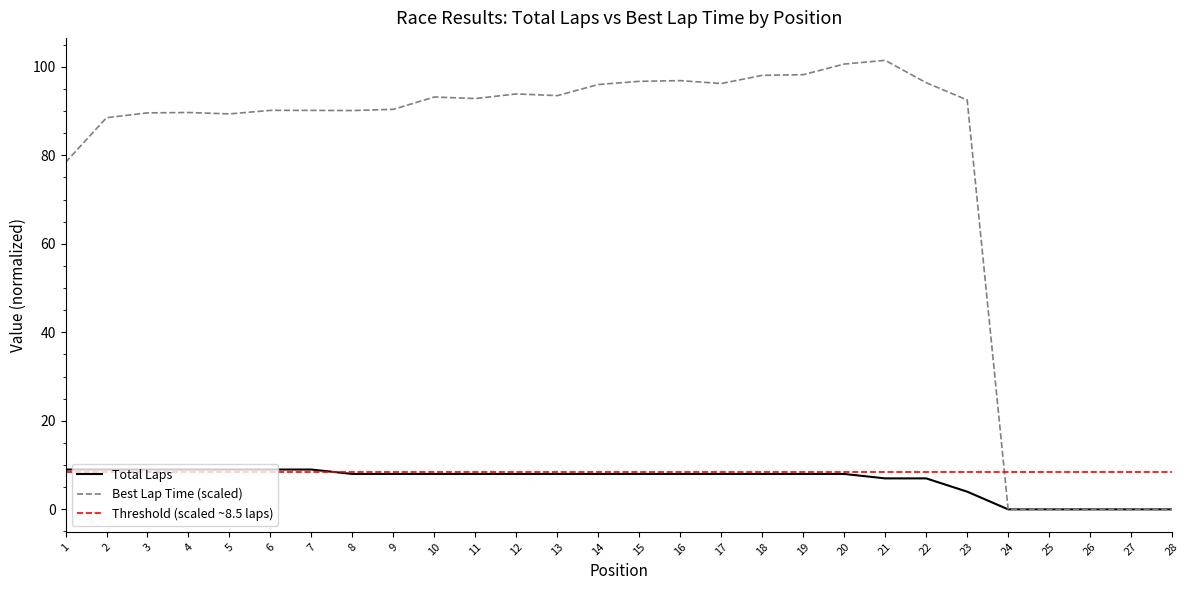

What is the difference between the maximum and minimum values in the Best Lap time series?

101.5